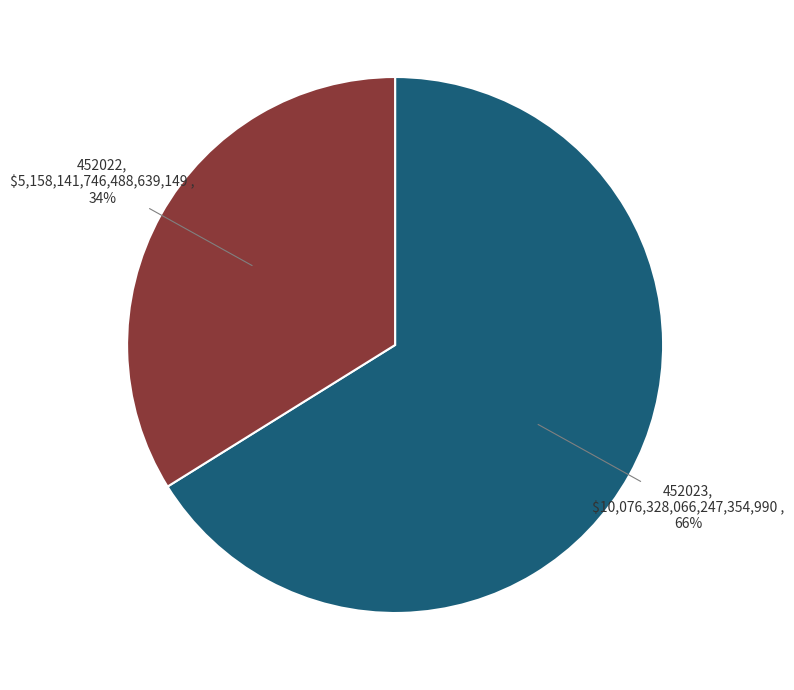

Is there a majority slice in this chart?

Yes